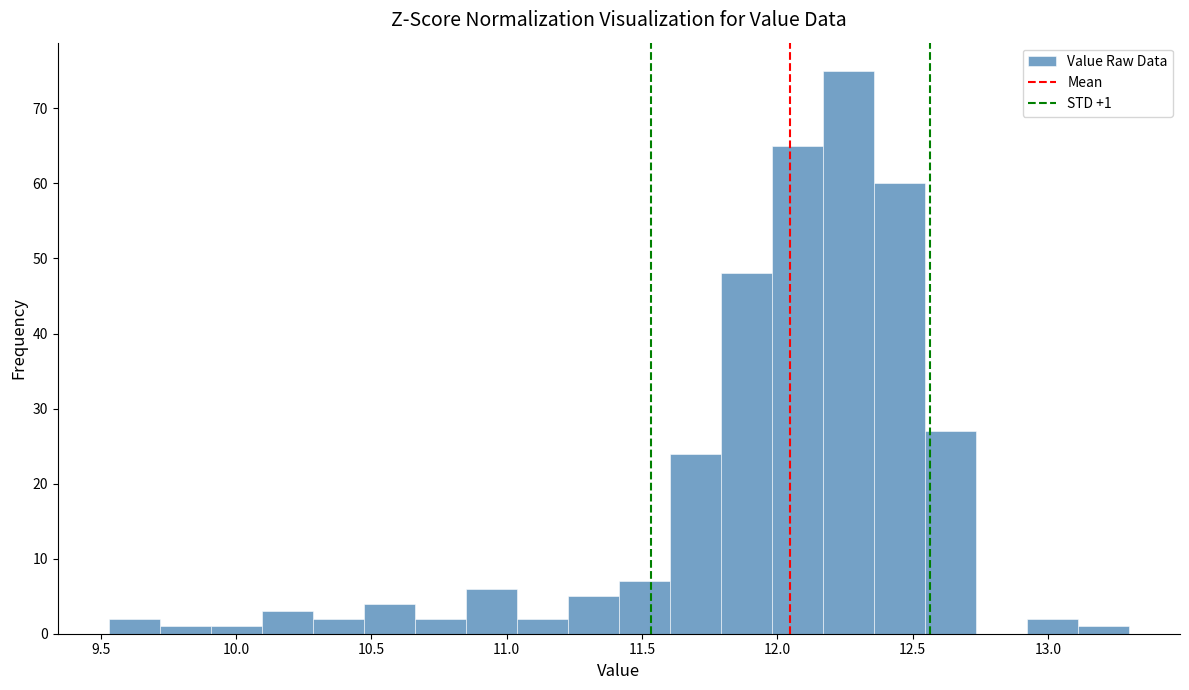

Around what value on the x-axis is the tallest bar? Give the approximate position of its centre, as read against the axis.

12.25